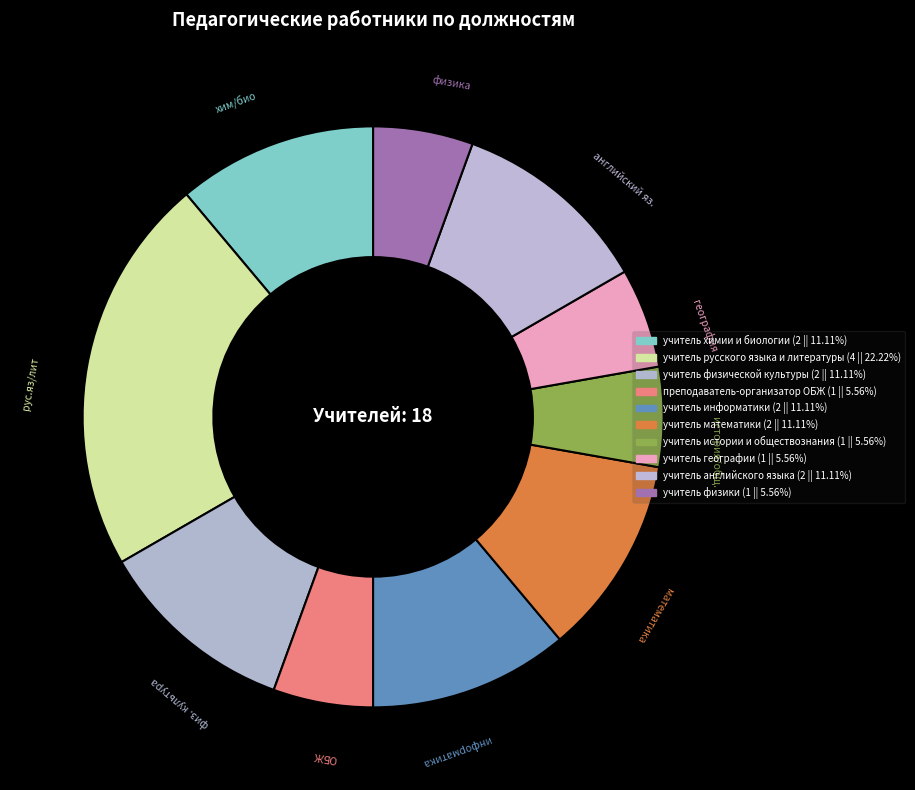

Do учитель истории и обществознания and преподаватель-организатор ОБЖ together represent more than half of the pie?

No